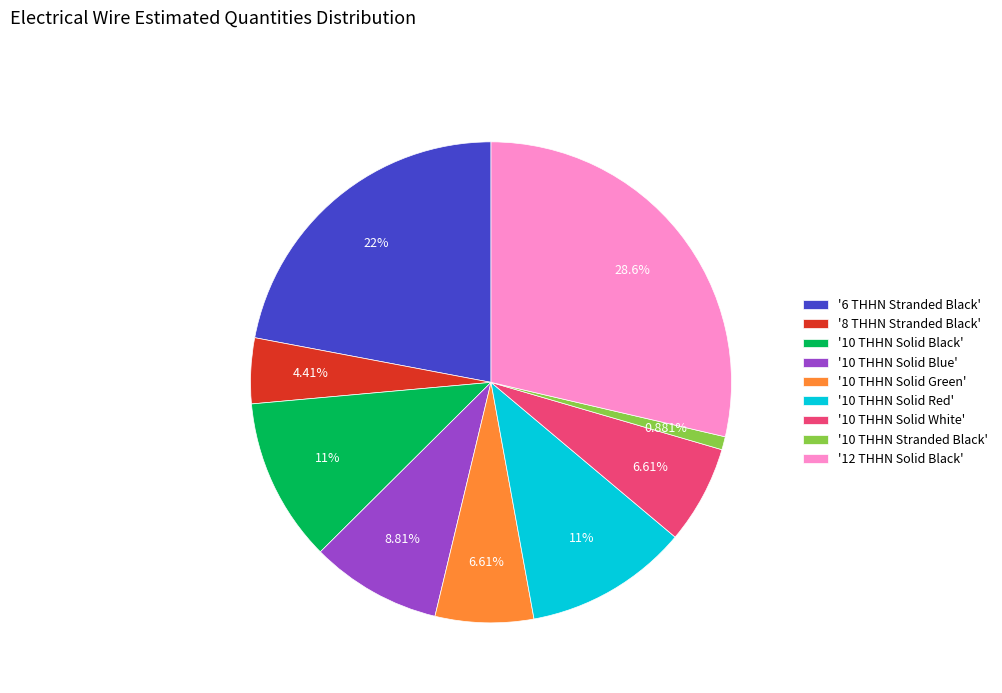

Which category has the biggest portion of the pie?

'12 THHN Solid Black'